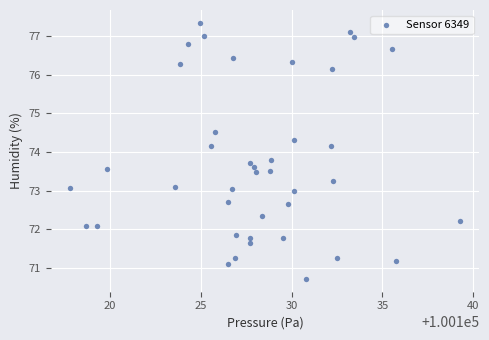

What is the range of X values (max minus min)?

21.4